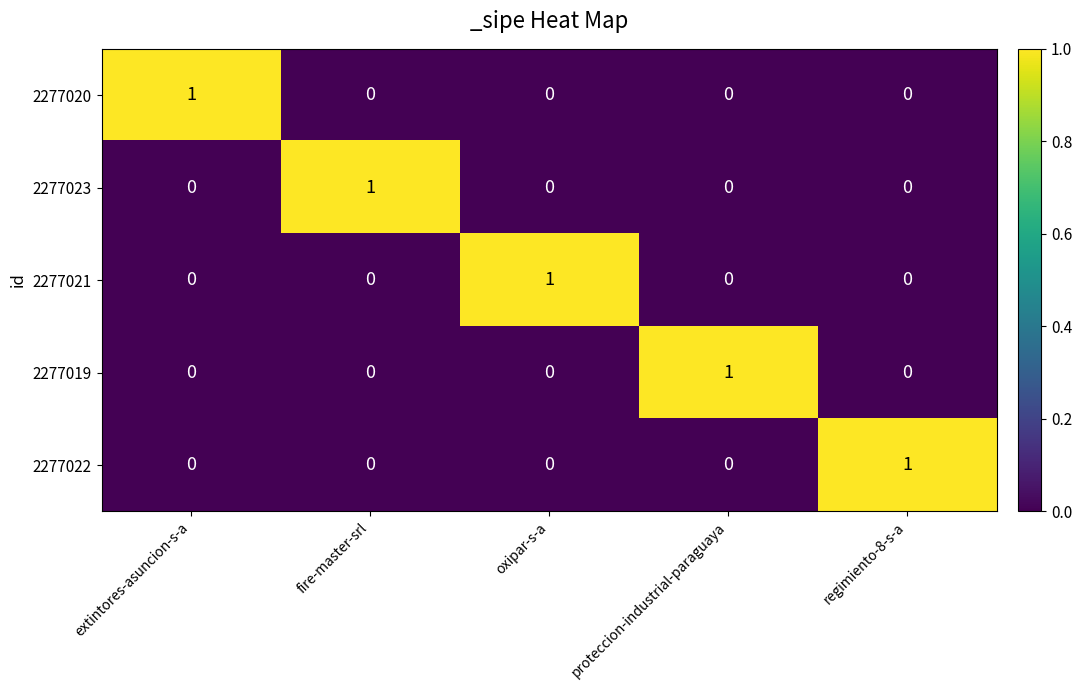

What is the total value across all series at extintores-asuncion-s-a?

1